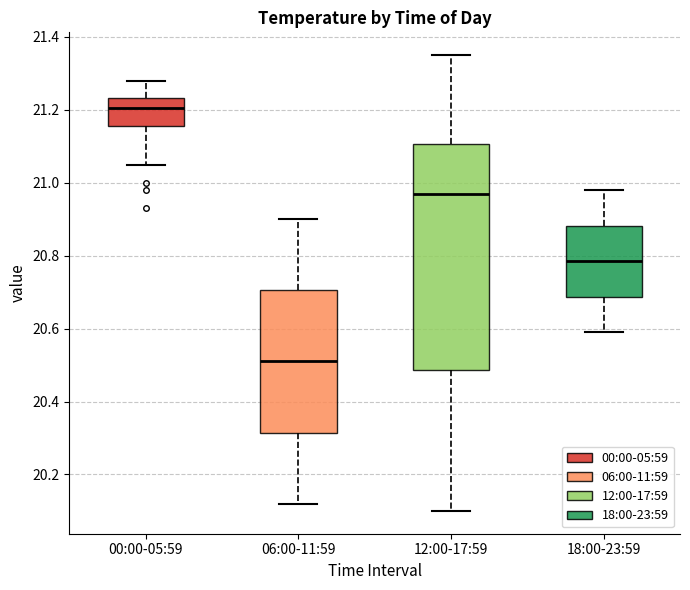

Where does the upper whisker of the box for 18:00-23:59 end on the y-axis? The values are not printed on the chart, so give them approximately, as read against the axis.

20.98